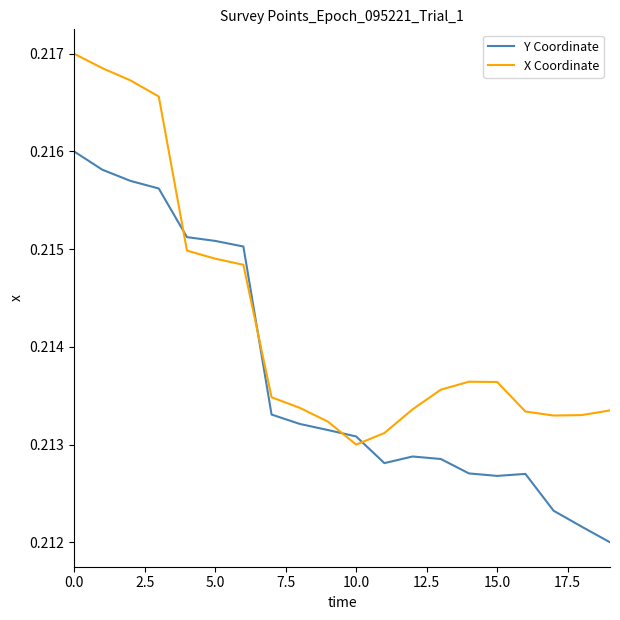

Which series has the largest total across all categories?

X Coordinate